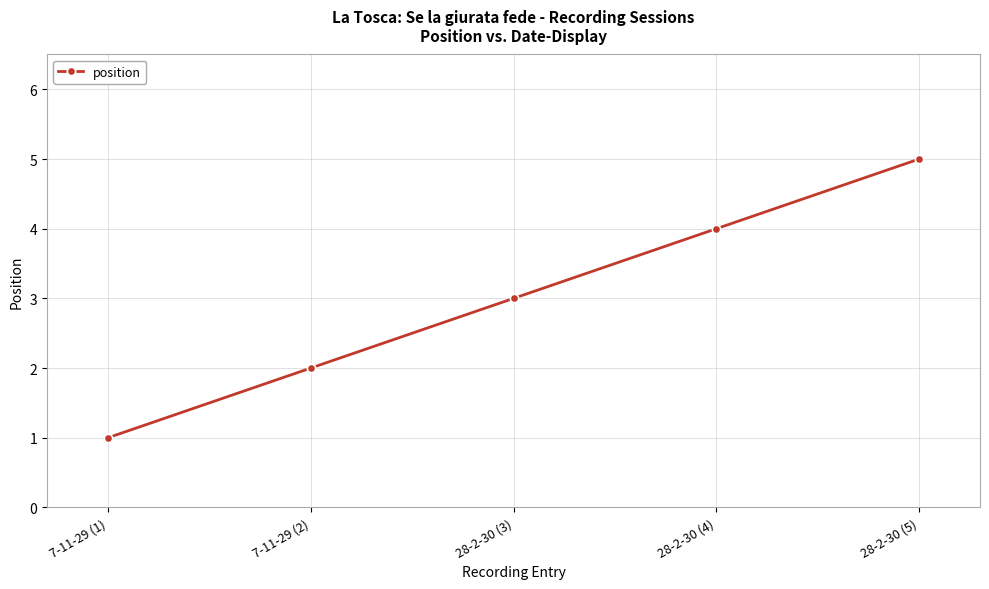

What is the difference between the maximum and minimum values?

4